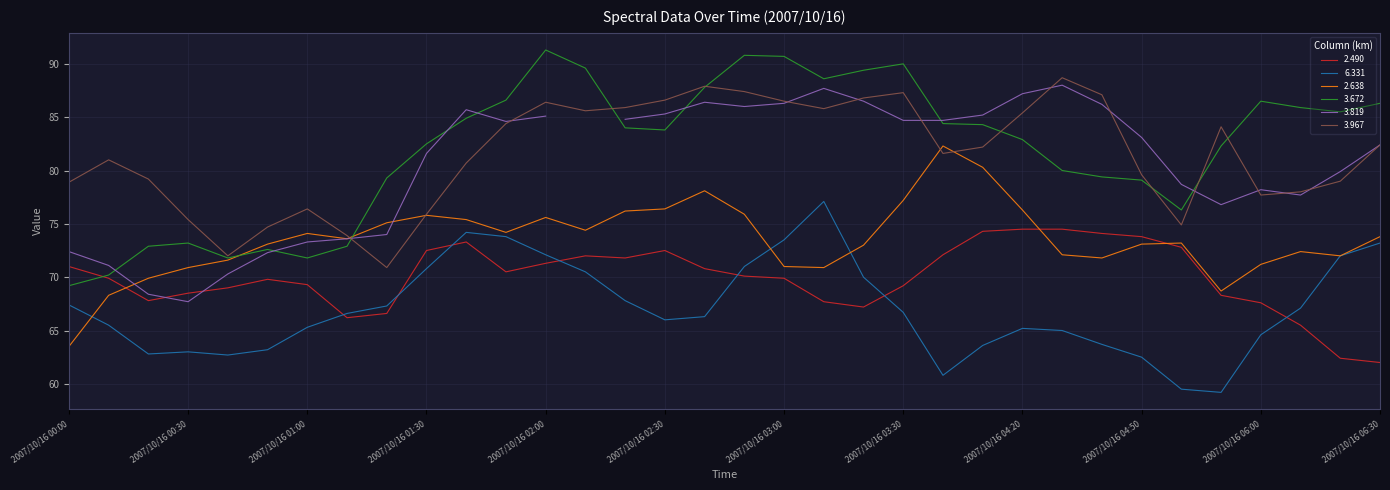

Which has a higher value, 2007/10/16 01:40 or 2007/10/16 04:10?

2007/10/16 04:10